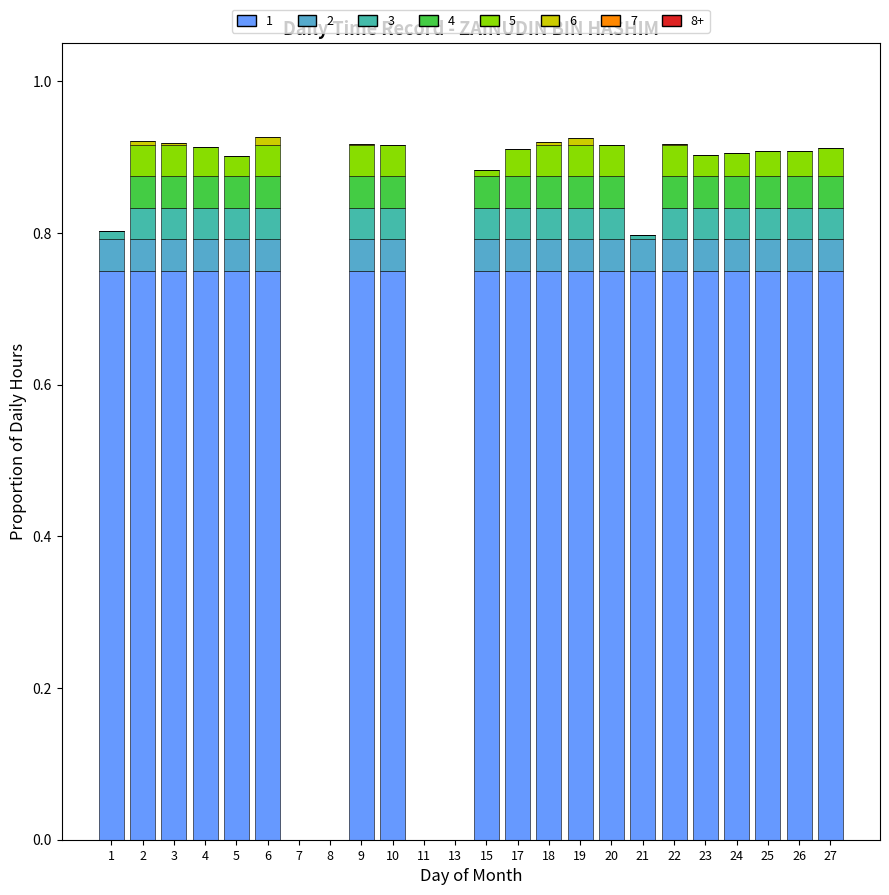

What is the total value across all series at 4?

0.9